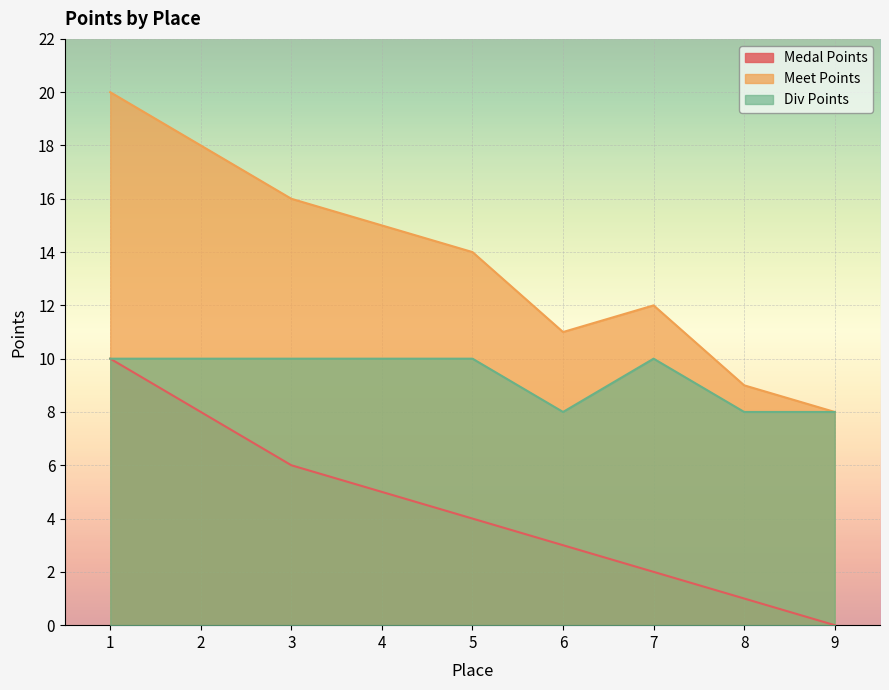

True or false: Div Points and Medal Points cross at least once.

False